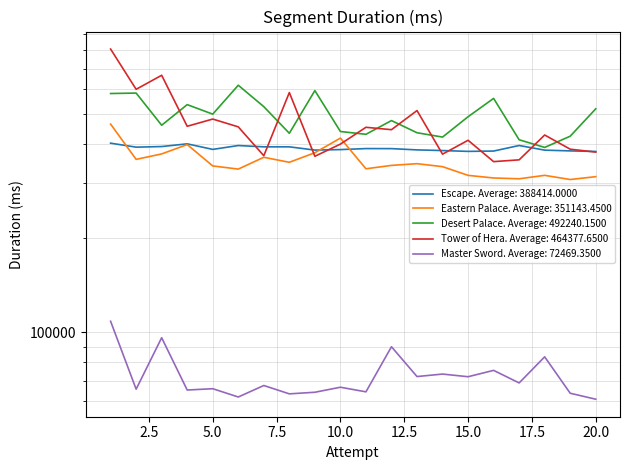

How many intersections are there between Desert Palace and Tower of Hera?

9